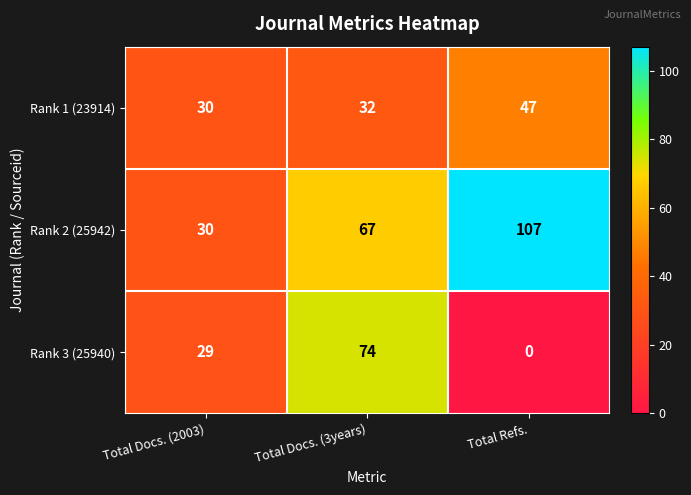

Reading left to right, list all the values displayed in this chart.

Rank 1 (23914): 30	32	47
Rank 2 (25942): 30	67	107
Rank 3 (25940): 29	74	0